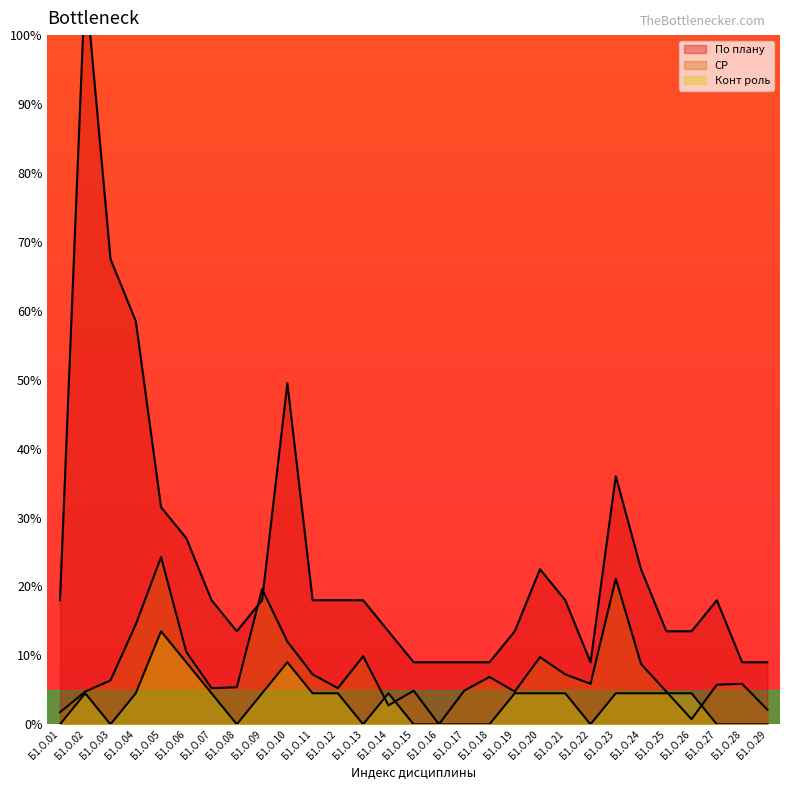

Which series changed the most between Б1.О.15 and Б1.О.19?

По плану